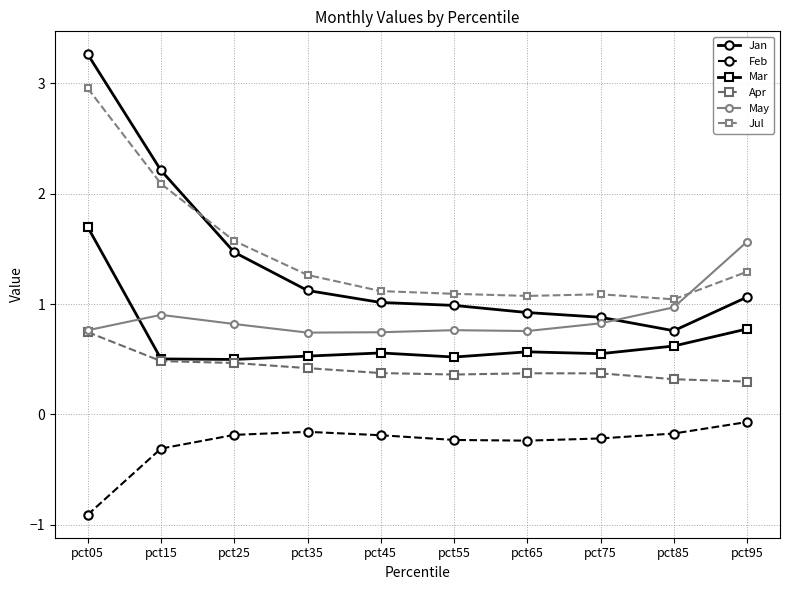

What is the minimum value shown in the chart?

-0.9